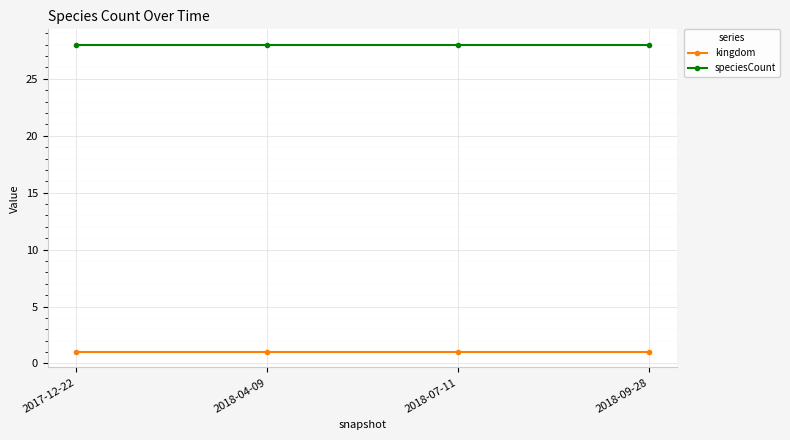

What is the label of the 2nd point from the right?

2018-07-11